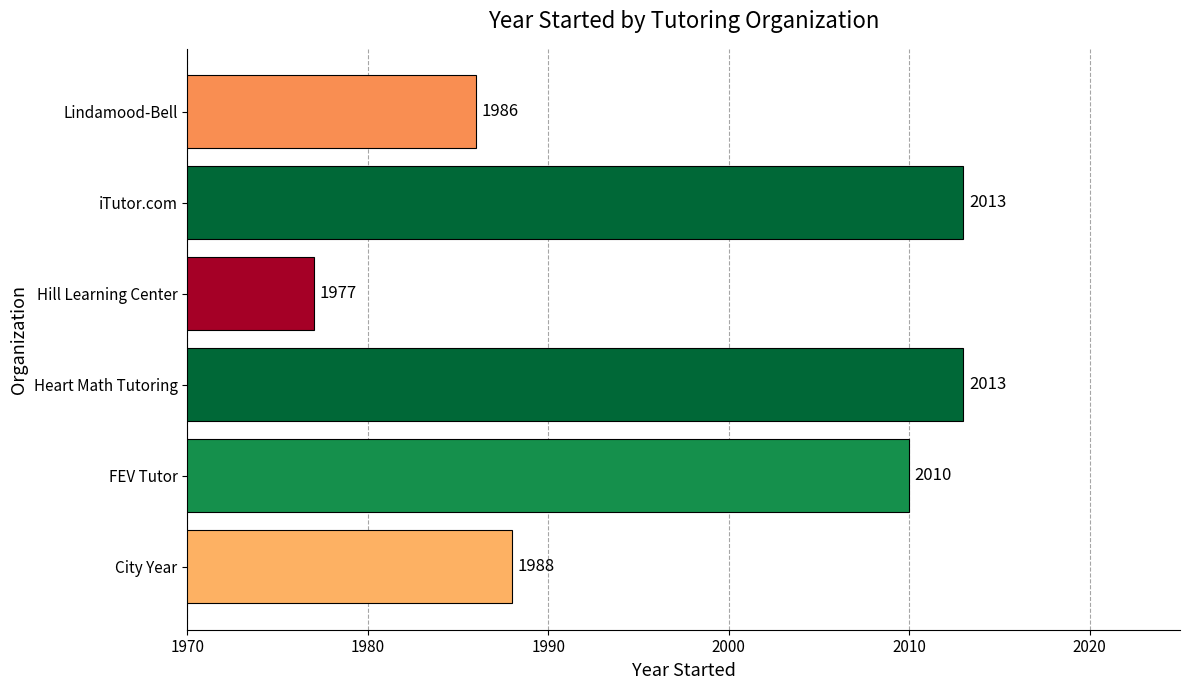

Reading bottom to top, transcribe all the data shown in this chart.

1988	2010	2013	1977	2013	1986